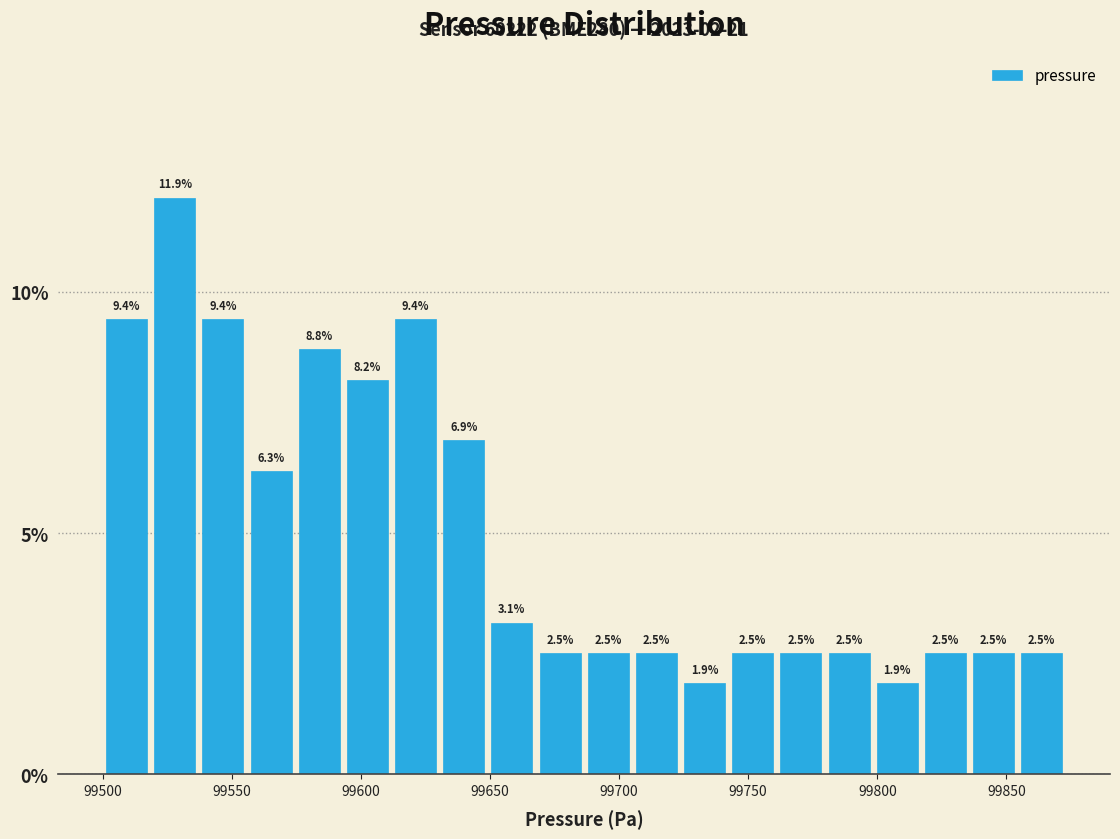

Around what value on the x-axis is the tallest bar? Give the approximate position of its centre, as read against the axis.

99530